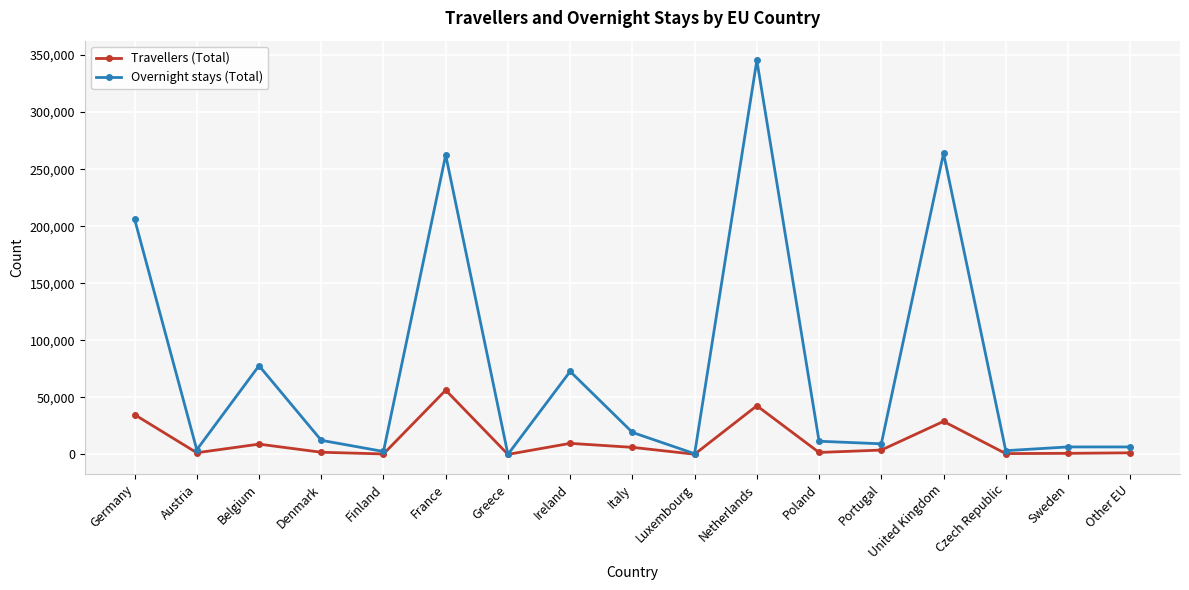

What position from the left is Netherlands?

11